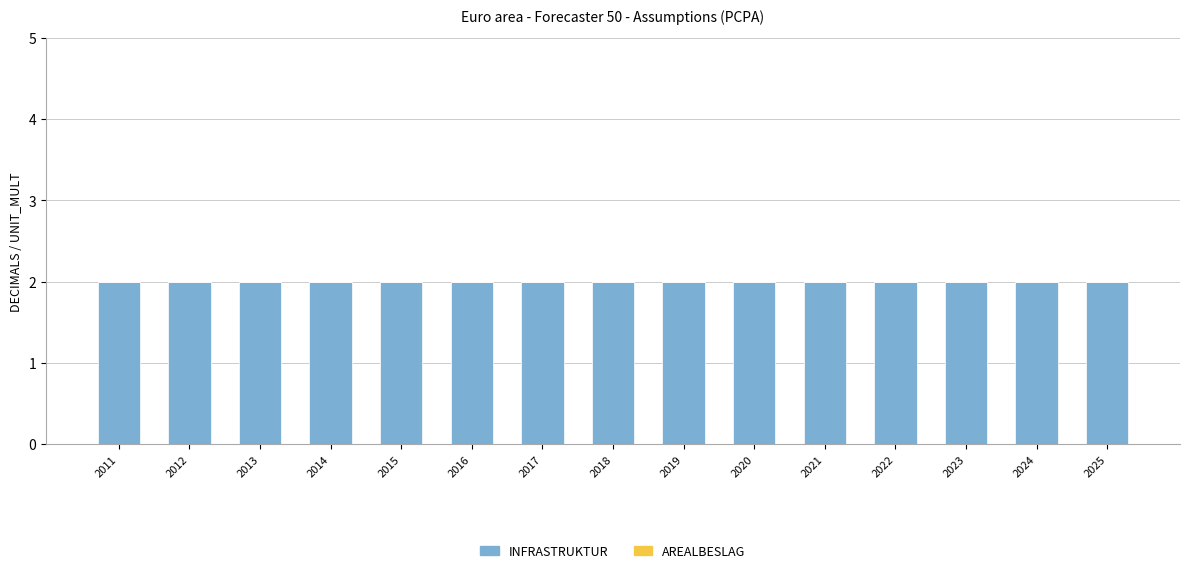

Reading left to right, extract all data points from this chart.

INFRASTRUKTUR: 2	2	2	2	2	2	2	2	2	2	2	2	2	2	2
AREALBESLAG: 0	0	0	0	0	0	0	0	0	0	0	0	0	0	0